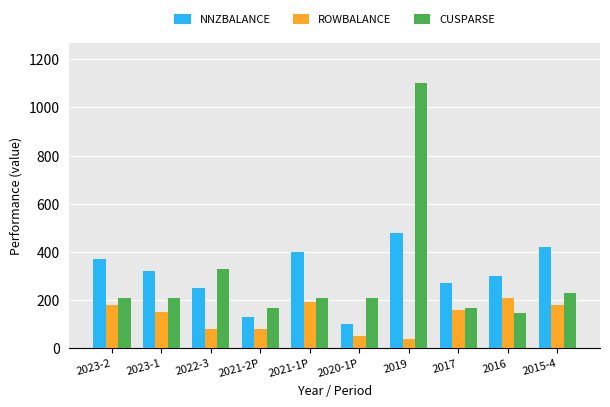

What is the average value of the NNZBALANCE series?

304